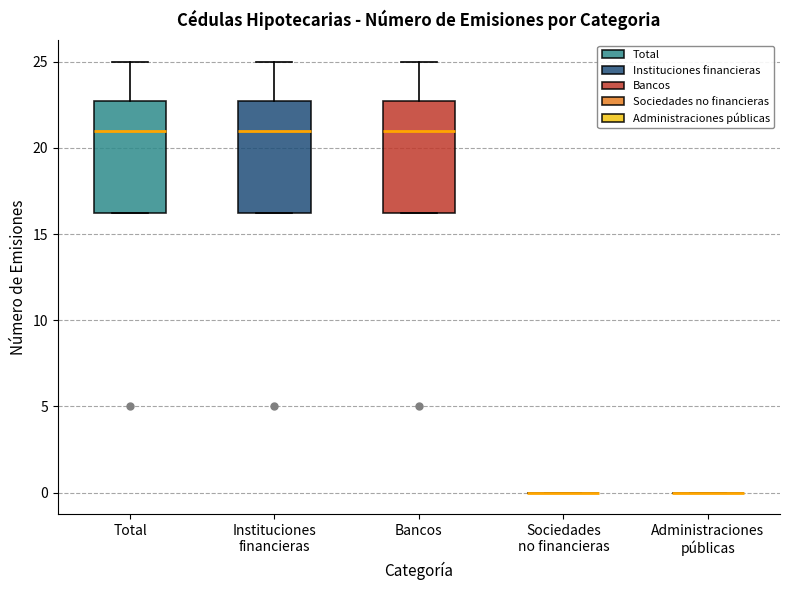

Reading left to right, read every box against the y-axis: the position of its median line, the range the box covers, and the ends of its whiskers. The values are not printed on the chart, so give them approximately, as read against the axis.

Total: median 21.0, box 16.5 to 23.0, whiskers 16.5 to 25.0
Instituciones financieras: median 21.0, box 16.5 to 23.0, whiskers 16.5 to 25.0
Bancos: median 21.0, box 16.5 to 23.0, whiskers 16.5 to 25.0
Sociedades no financieras: box collapsed to a line at 0.0, whiskers 0.0 to 0.0
Administraciones públicas: box collapsed to a line at 0.0, whiskers 0.0 to 0.0